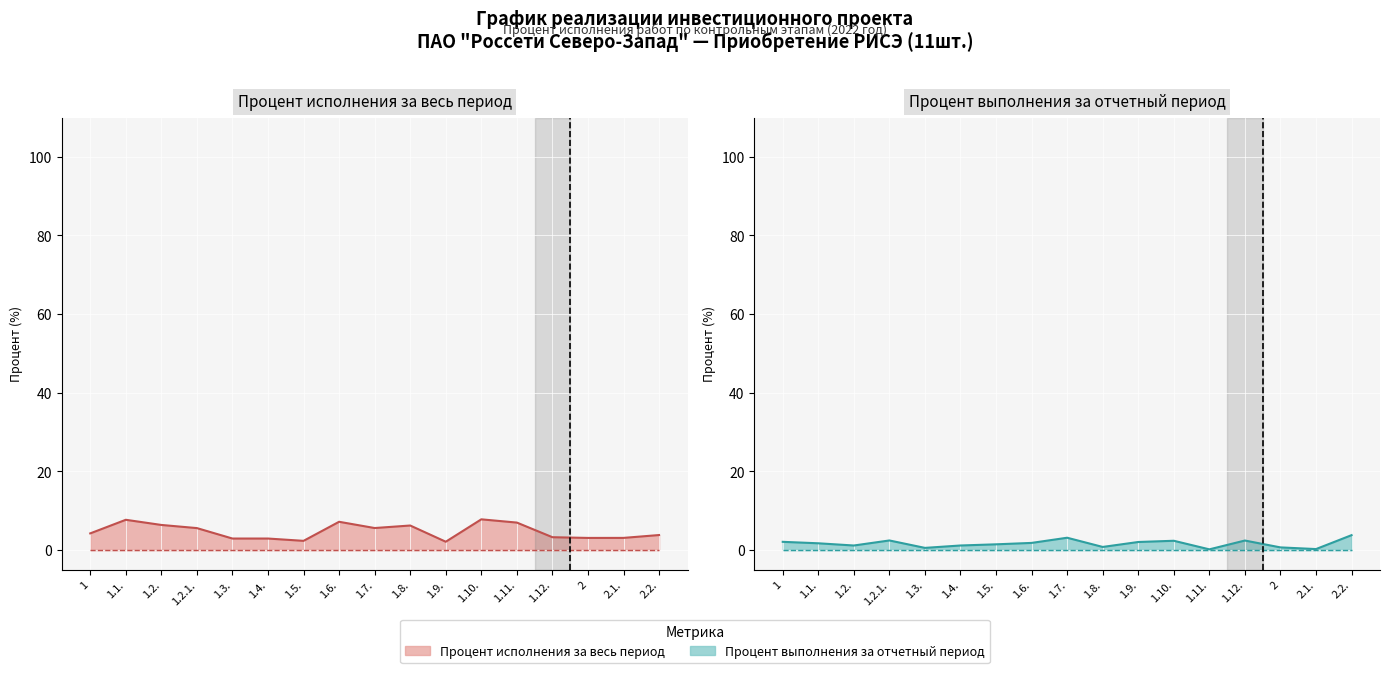

How many distinct data groups are displayed?

2